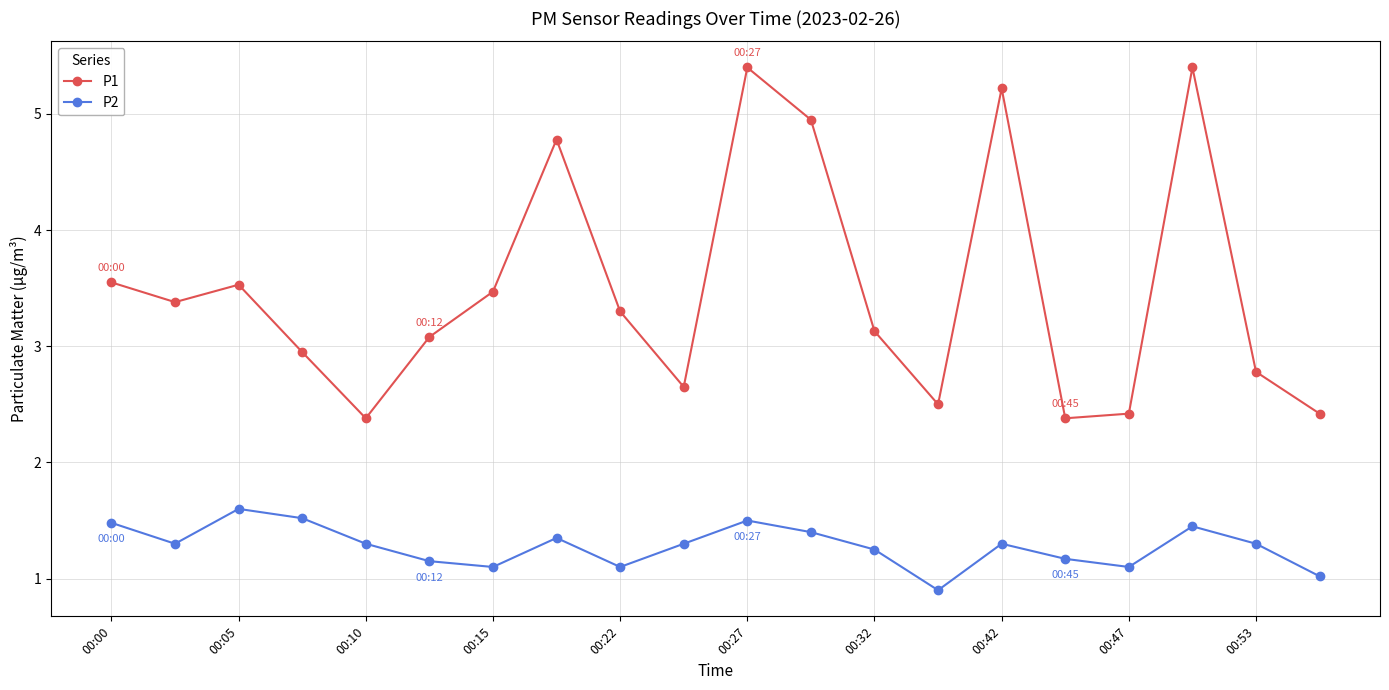

True or false: P1 and P2 cross at least once.

False